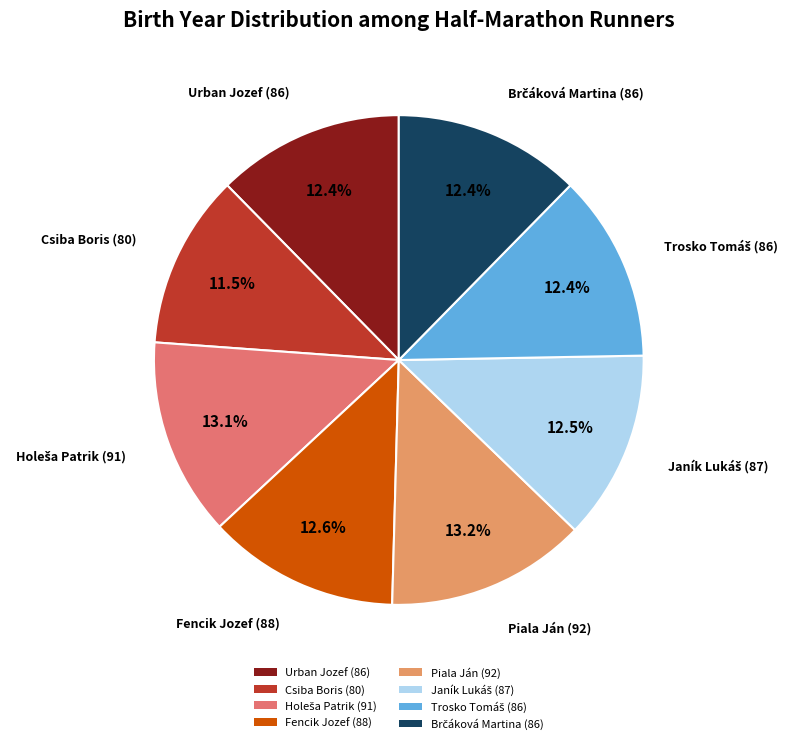

Is there any slice that represents more than half of the pie?

No